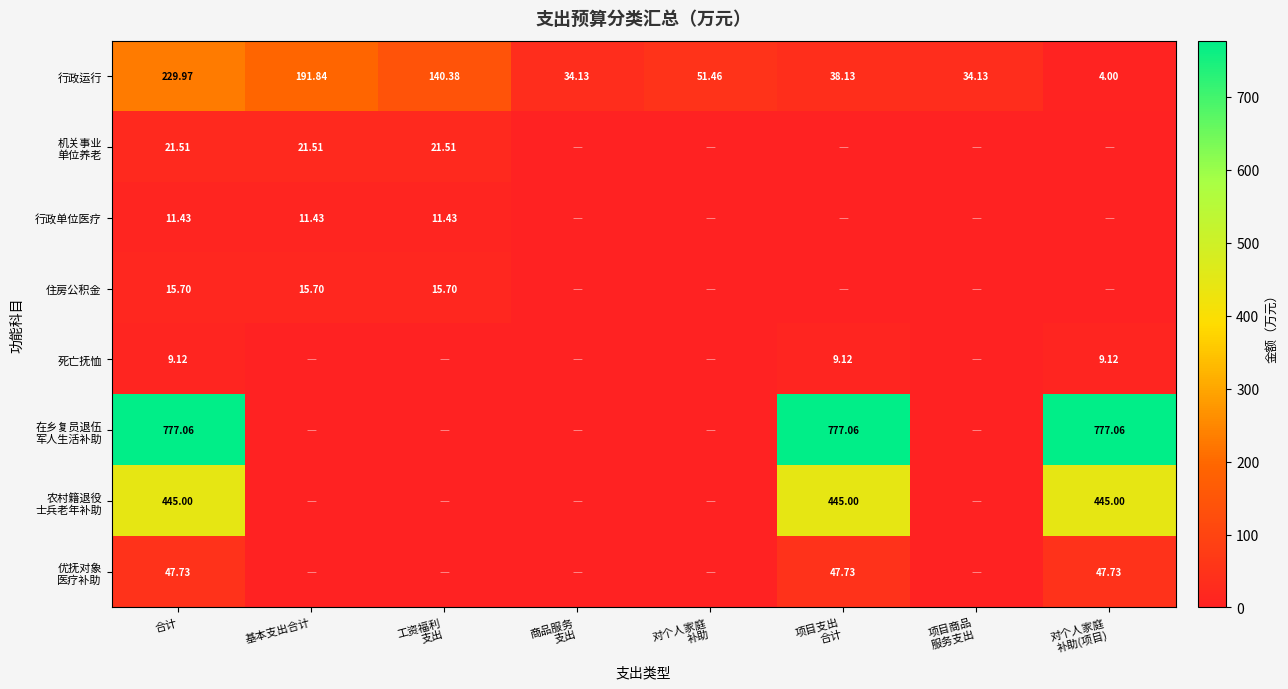

Where does the 行政运行 series first go above 51?

合计